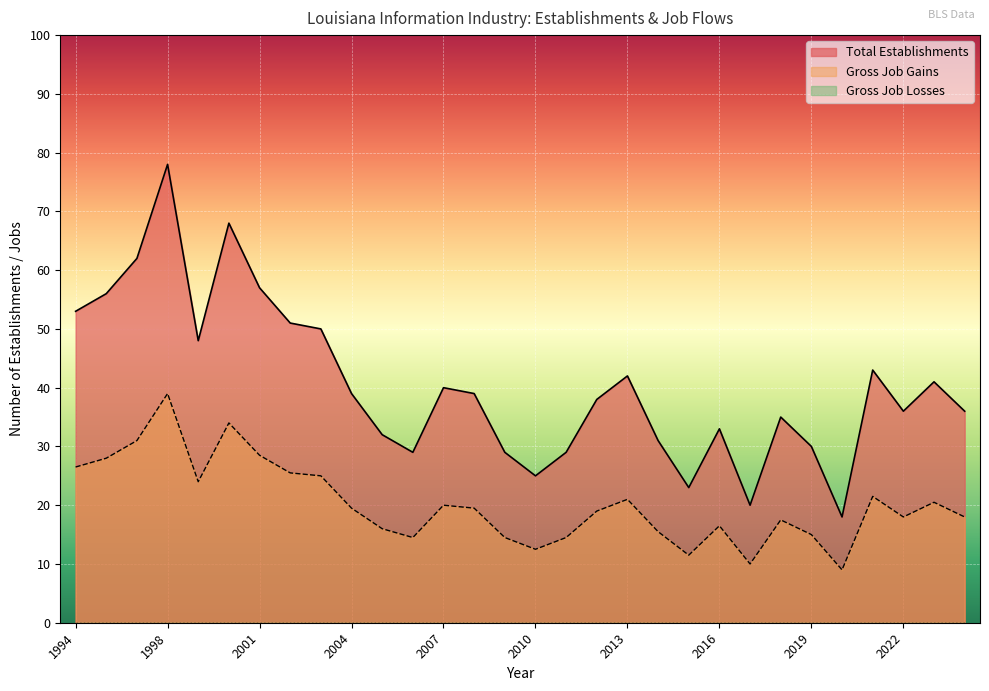

What is the highest value of the Gross Job Gains series?

39.0